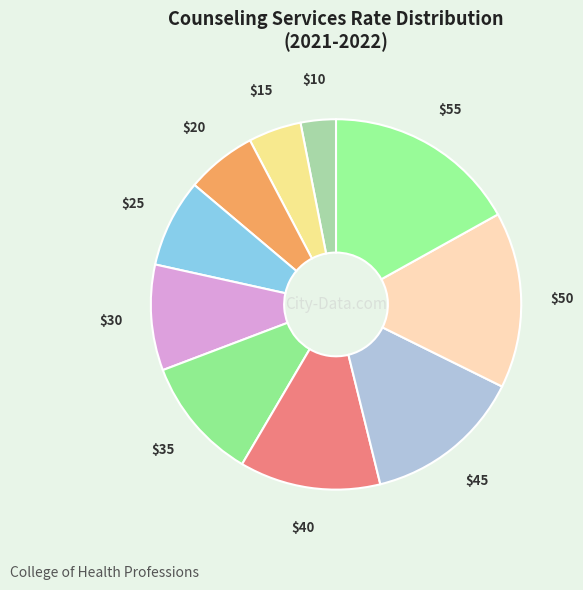

Which category has the biggest portion of the pie?

55